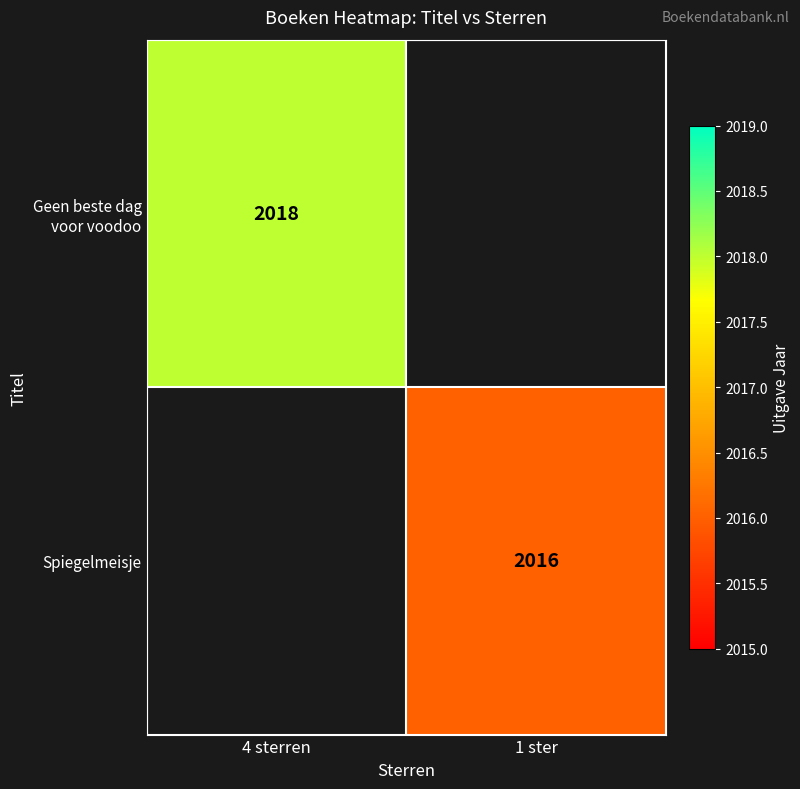

Is it true that Geen beste dag voor voodoo equals 2018 at 4 sterren?

True